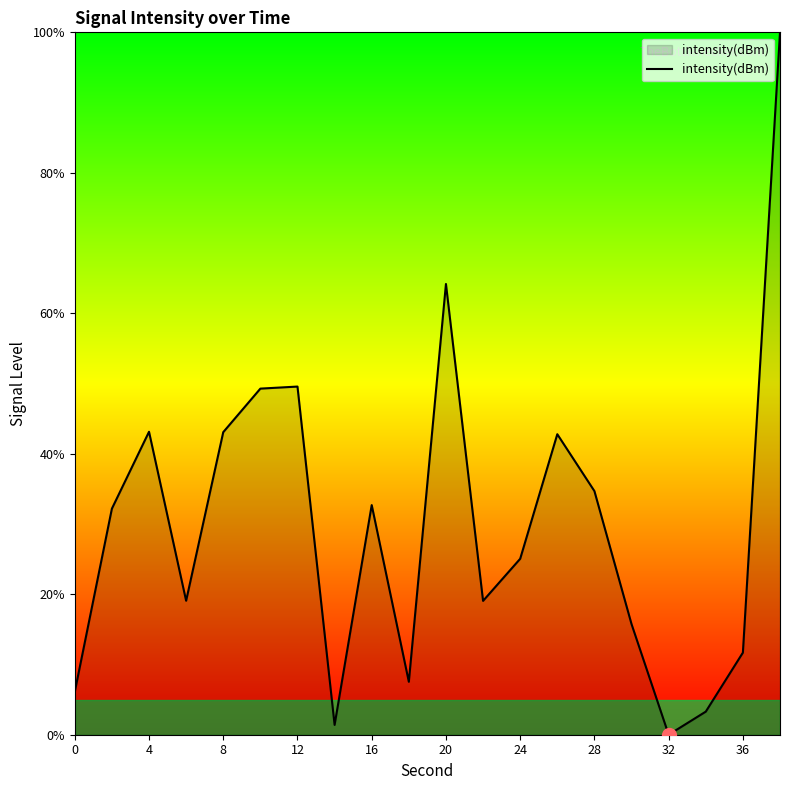

What is the maximum value shown in the chart?

100.0